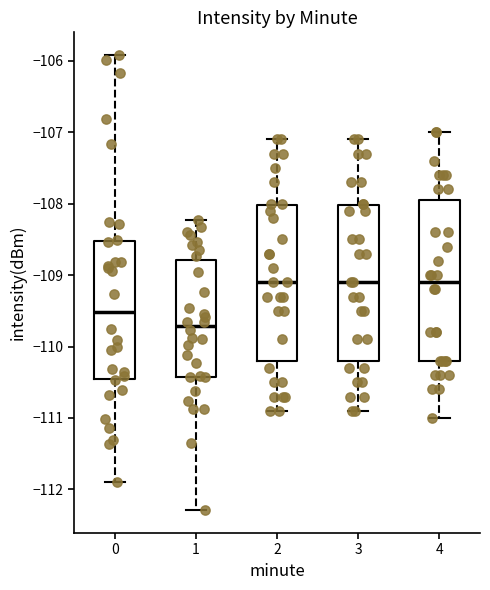

Where does the upper whisker of the box at x = 3 end on the y-axis? The values are not printed on the chart, so give them approximately, as read against the axis.

-107.1